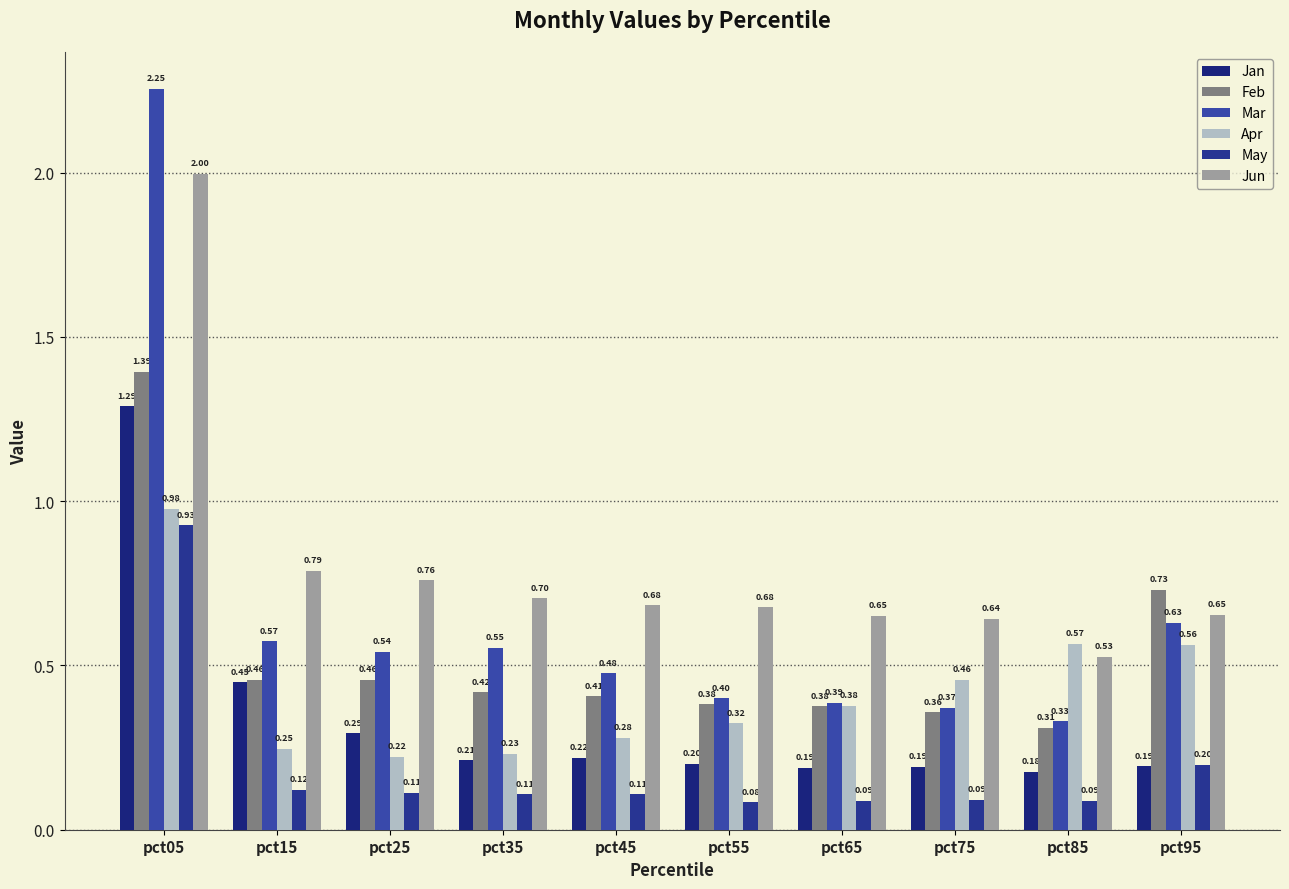

At how many categories does at least one series exceed 0?

10